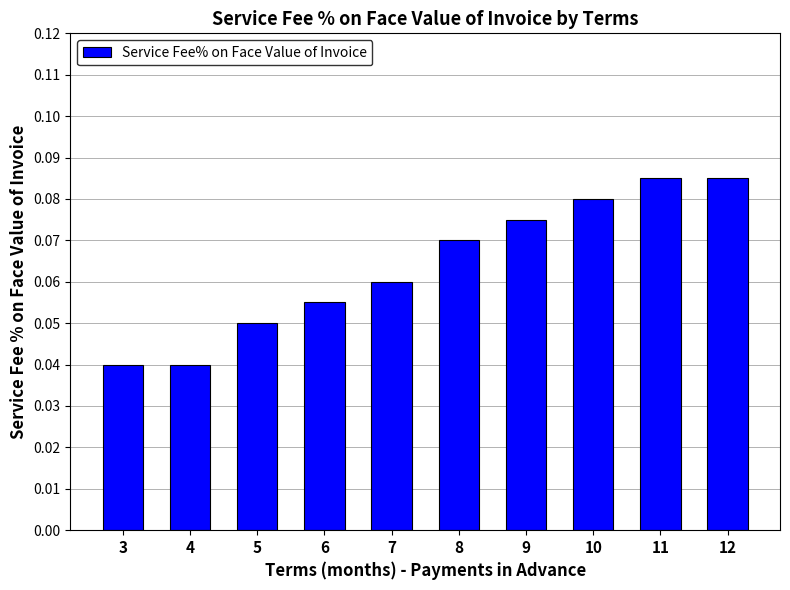

Is it true that the value at 3 is 0.1?

False